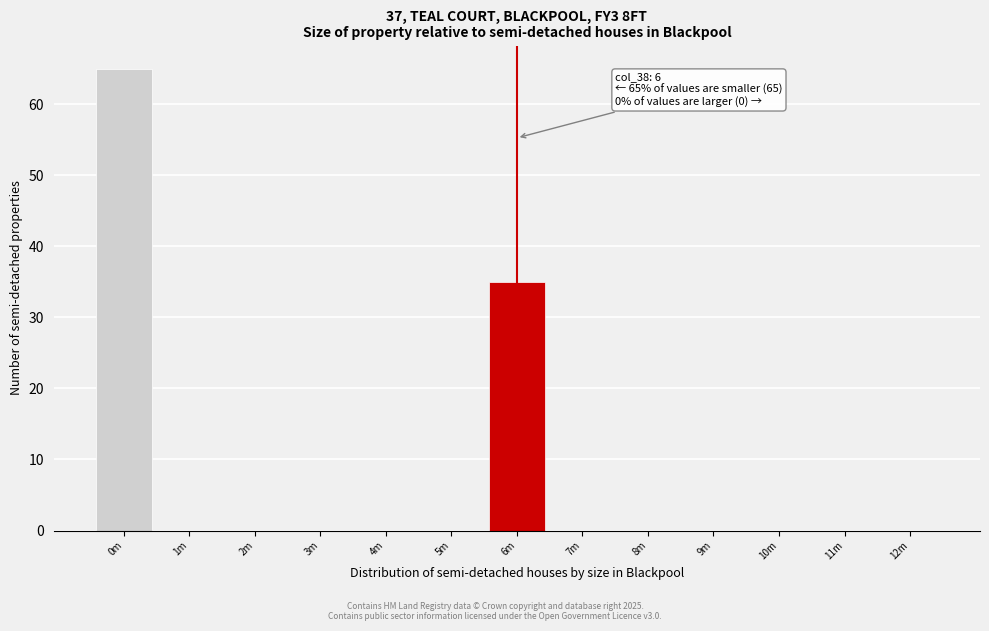

Reading left to right, what are all the values shown in this chart?

0m=65	1m=0	2m=0	3m=0	4m=0	5m=0	6m=35	7m=0	8m=0	9m=0	10m=0	11m=0	12m=0